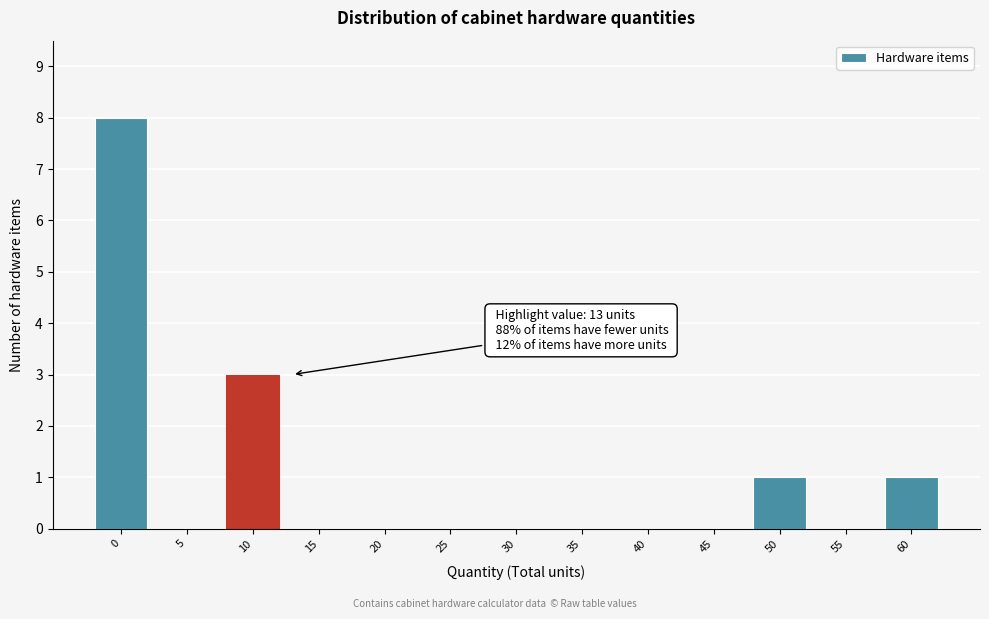

Reading left to right, extract all data points from this chart.

0=8	5=0	10=3	15=0	20=0	25=0	30=0	35=0	40=0	45=0	50=1	55=0	60=1